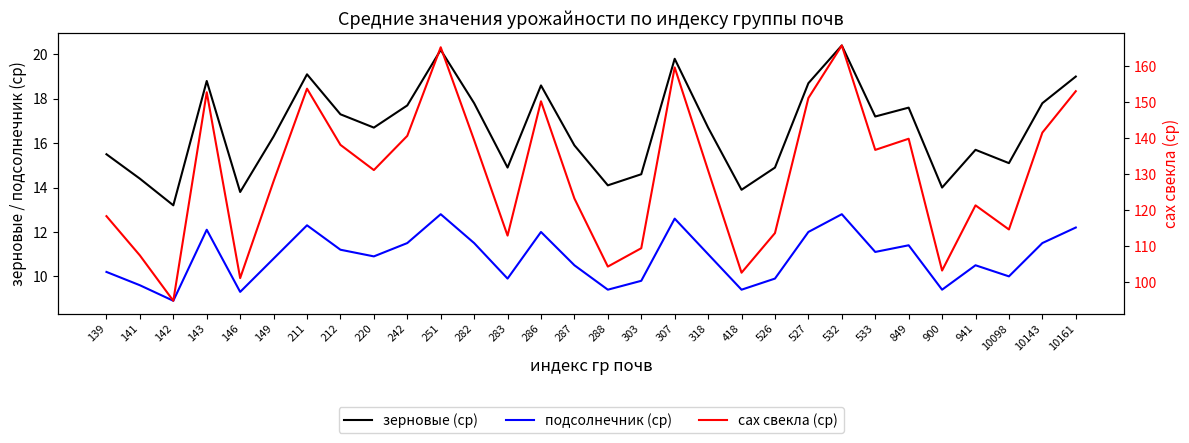

What is the greatest value displayed?

165.7